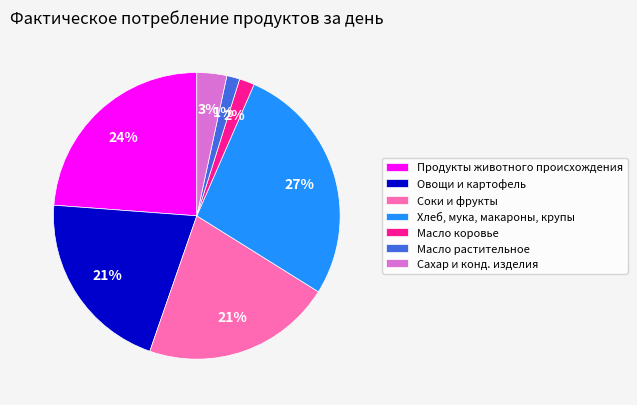

Count the number of slices in the pie.

7